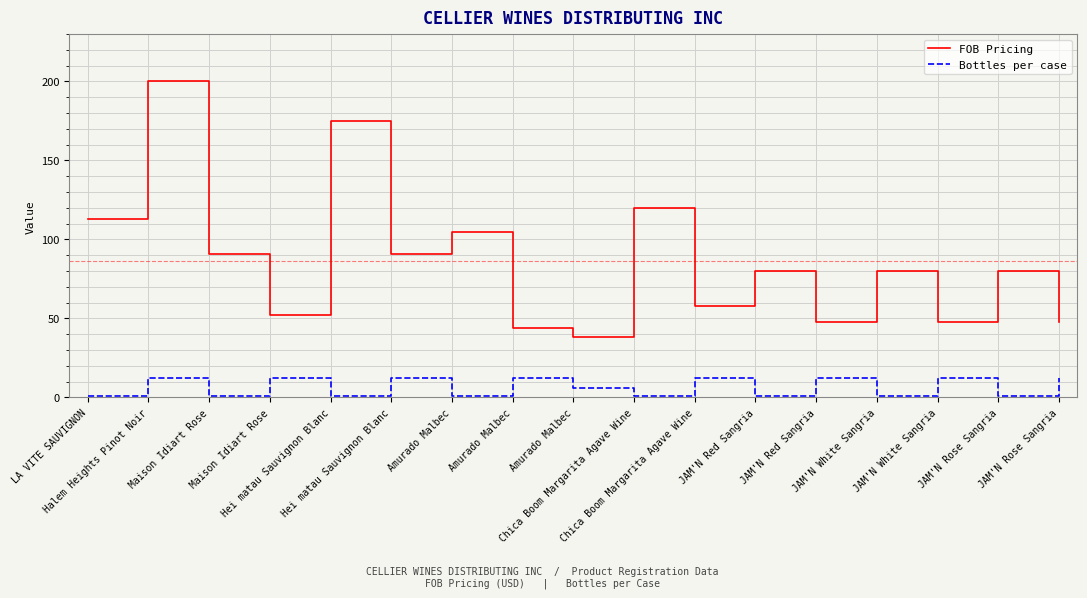

What are all the series names shown in the legend?

FOB Pricing, Bottles per case